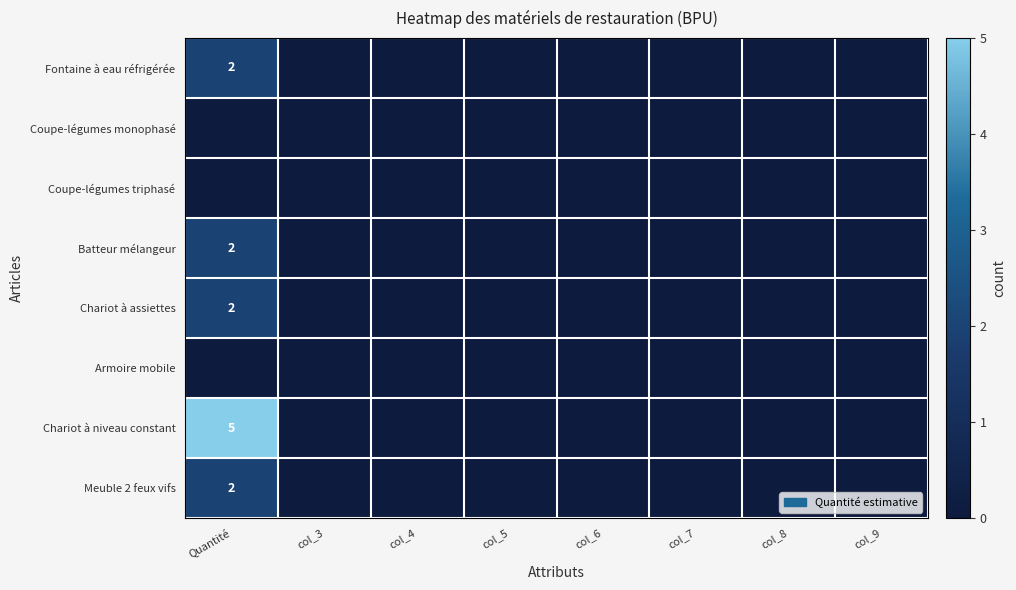

True or false: Chariot à niveau constant has a value of 2 at Quantité.

False